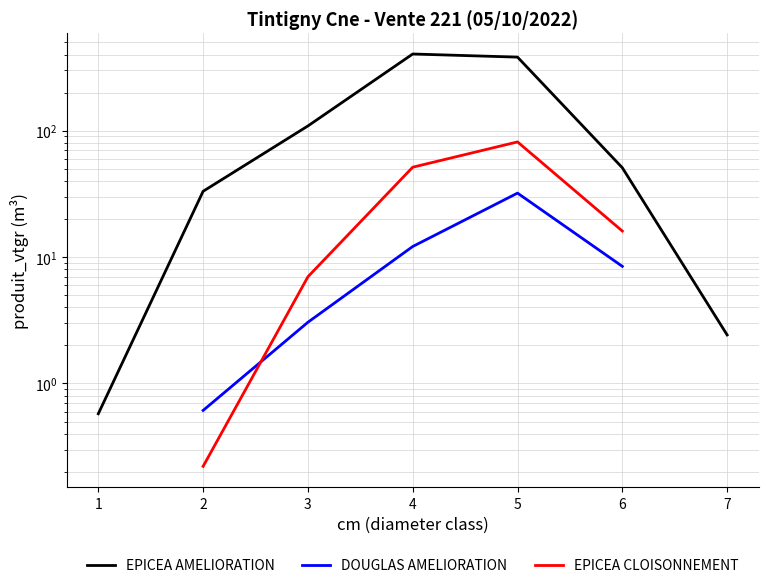

Which label corresponds to the largest value in the chart?

4